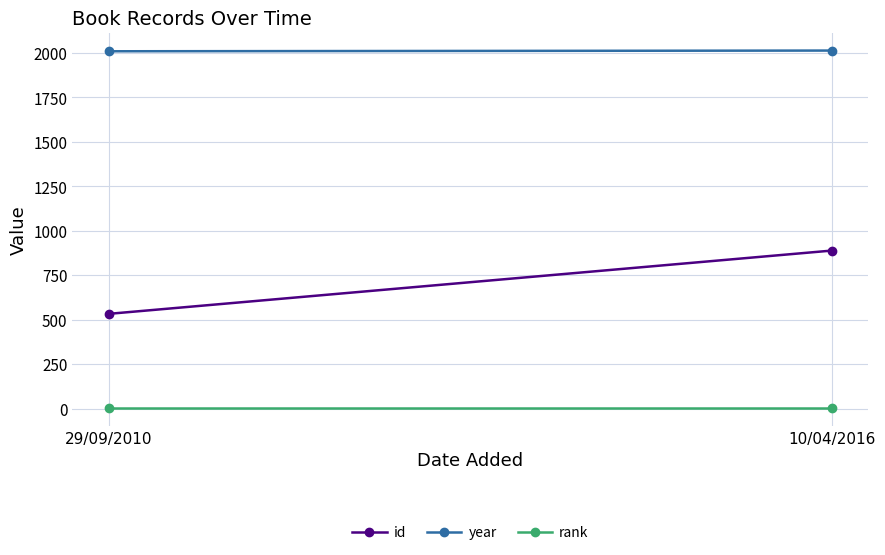

What is the difference between the maximum and minimum values in the year series?

4